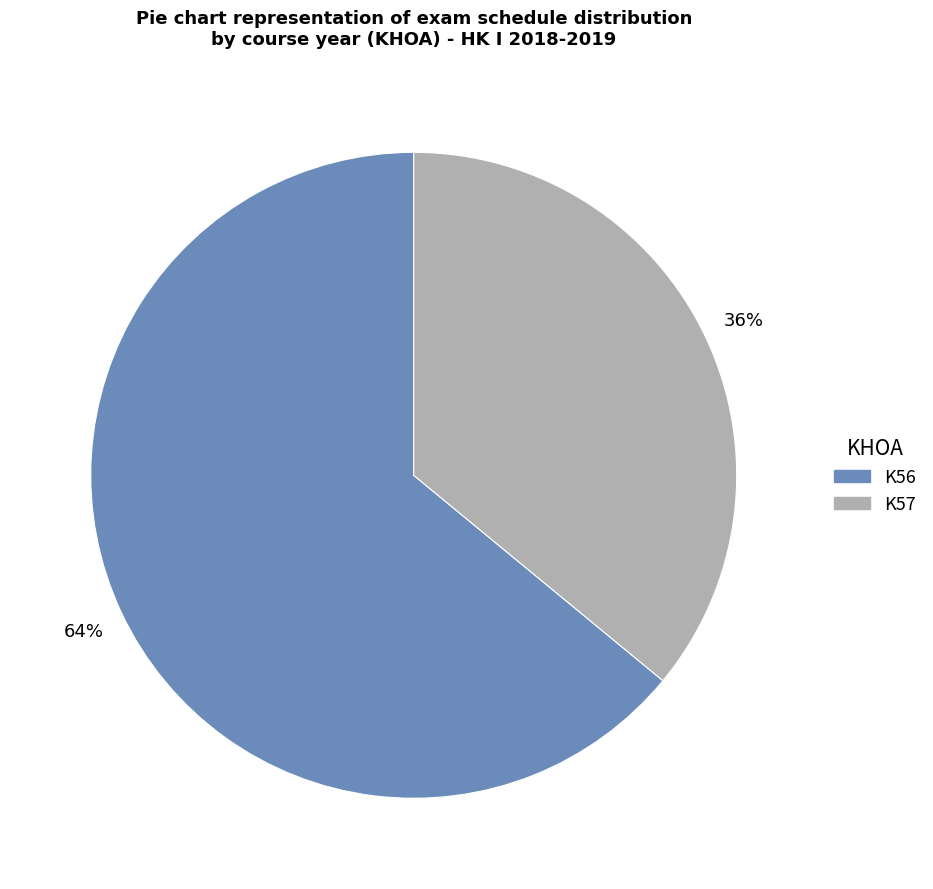

Which category has the smallest portion of the pie?

K57